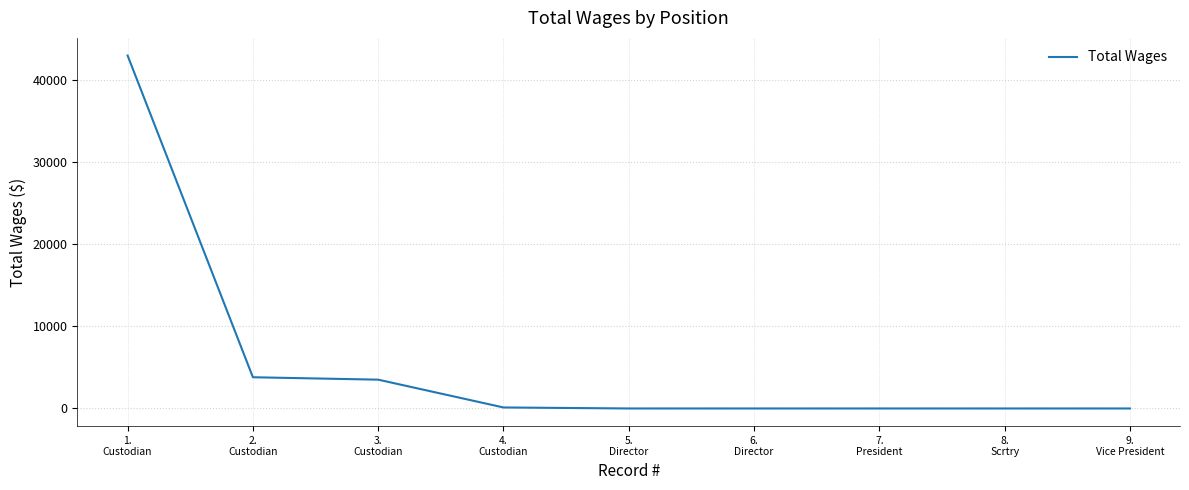

What is the greatest value displayed?

42983